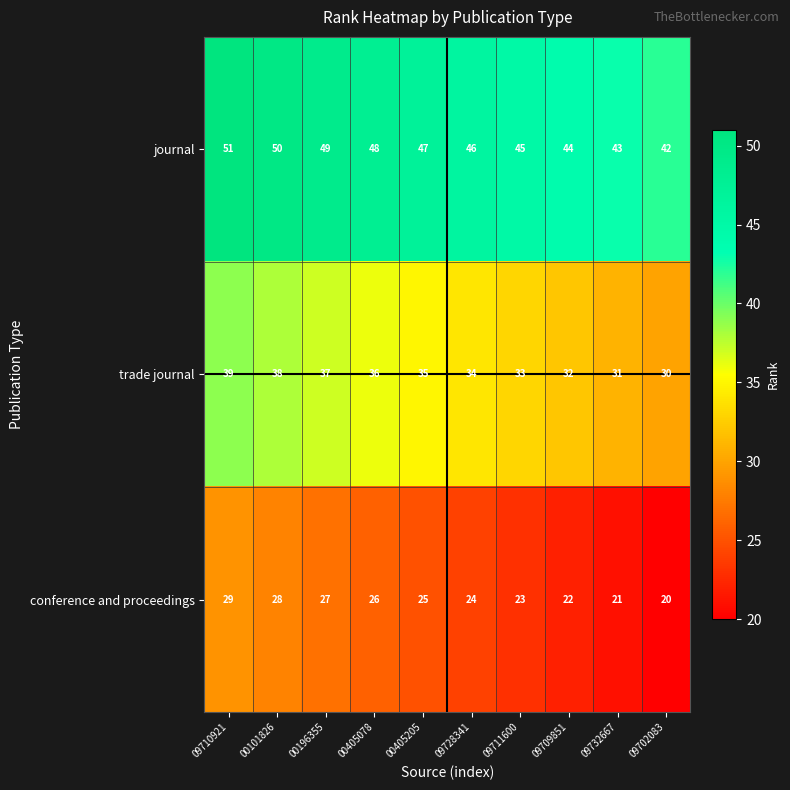

What is the spread (max minus min) of values at 09702083?

22